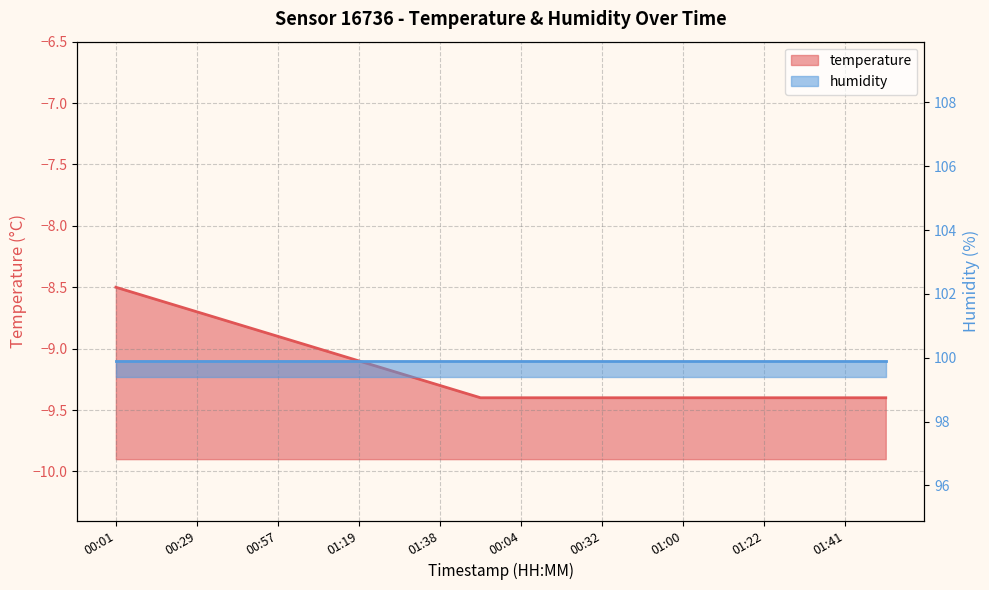

How many values are between -9 and -8?

6